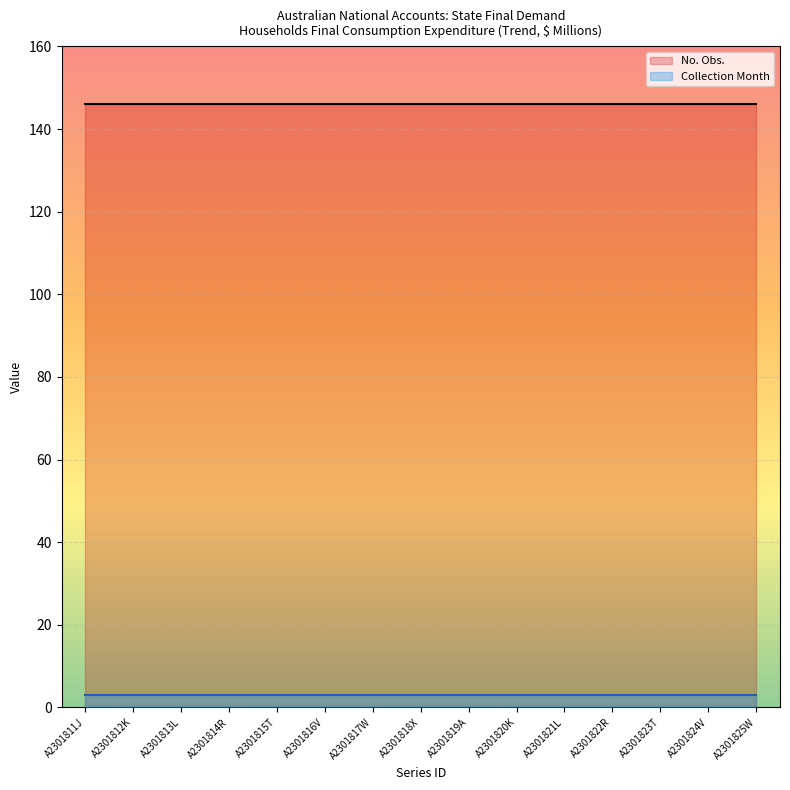

True or false: No. Obs. and Collection Month intersect in this chart.

False